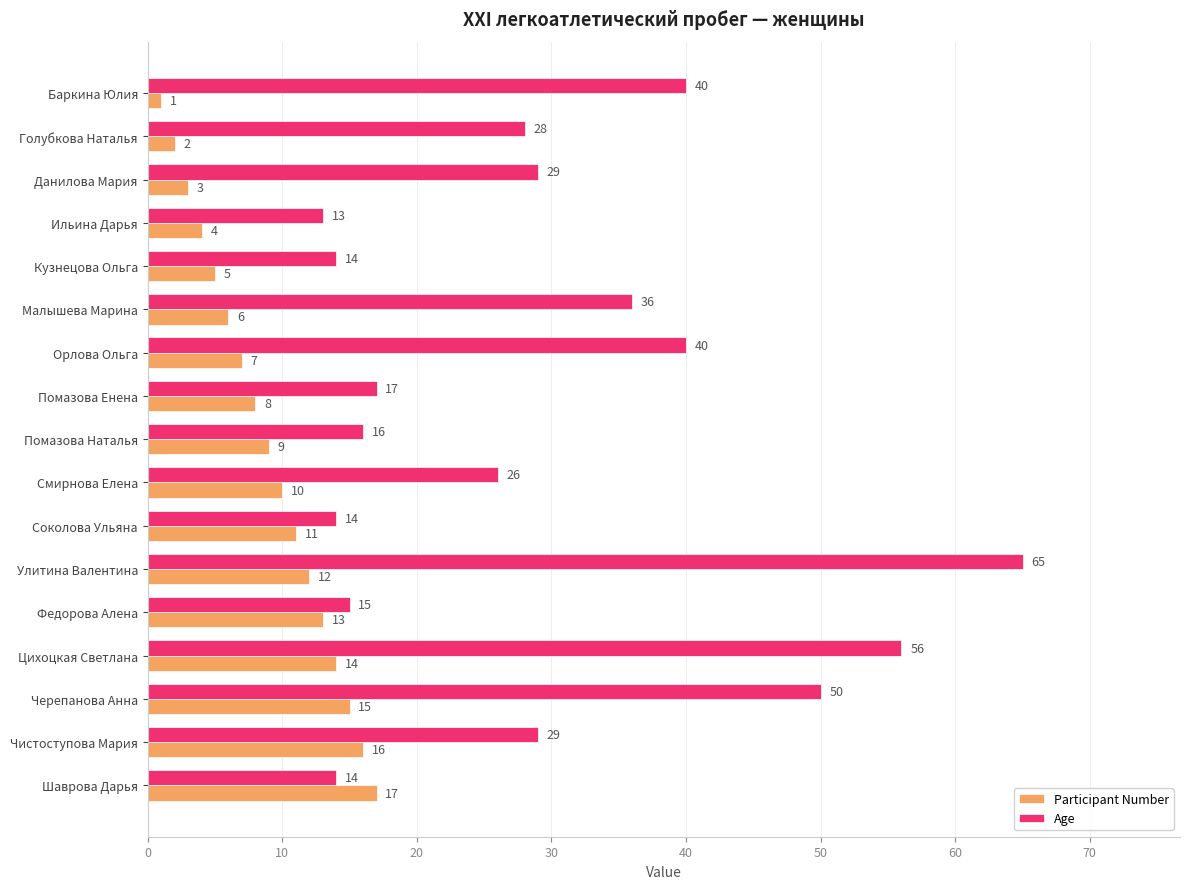

Which series has the widest spread of values?

Age